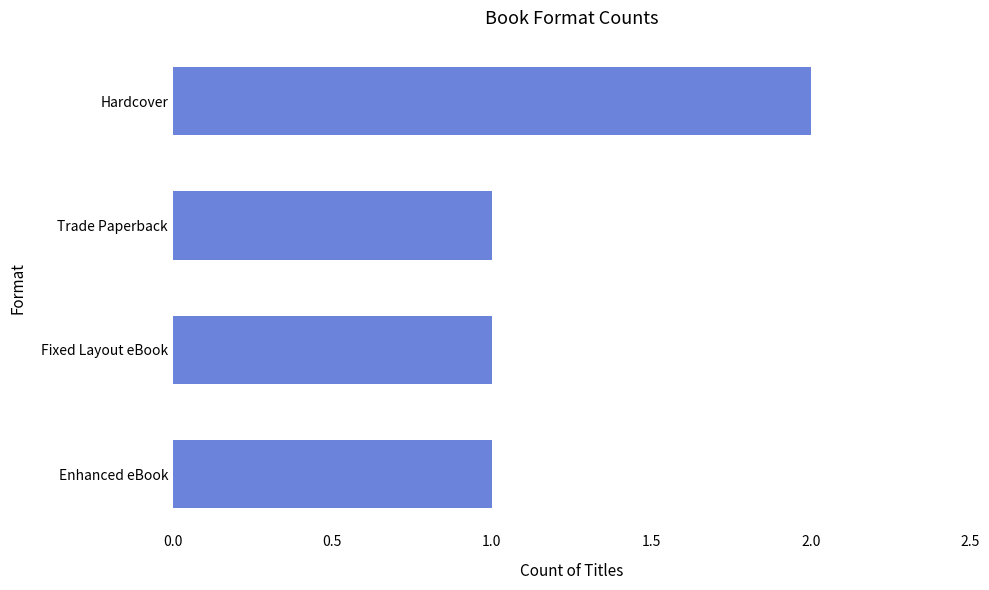

What is the sum of all values?

5